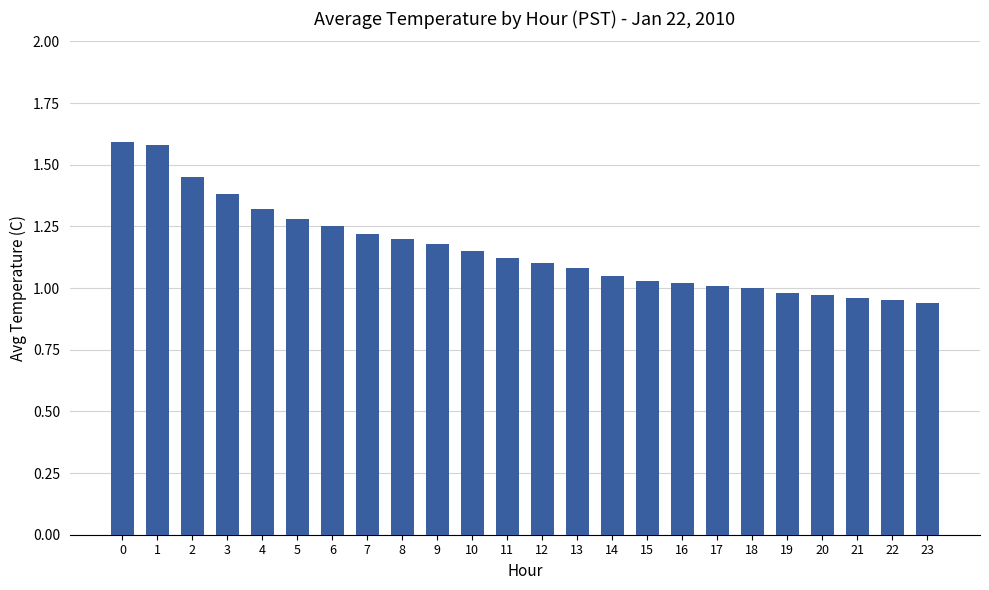

What is the change in value from 6 to 23?

-0.3